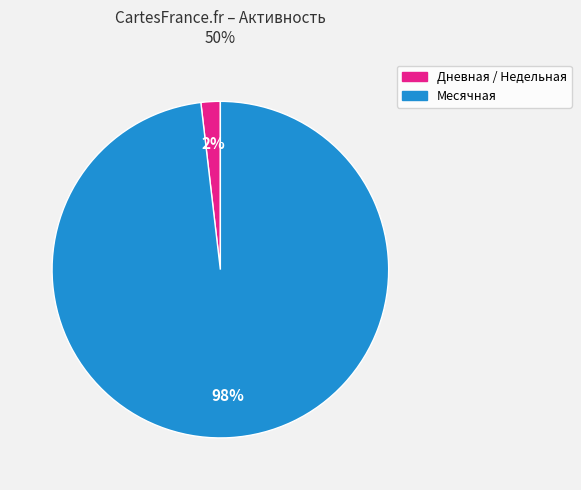

Does any single category account for the majority?

Yes